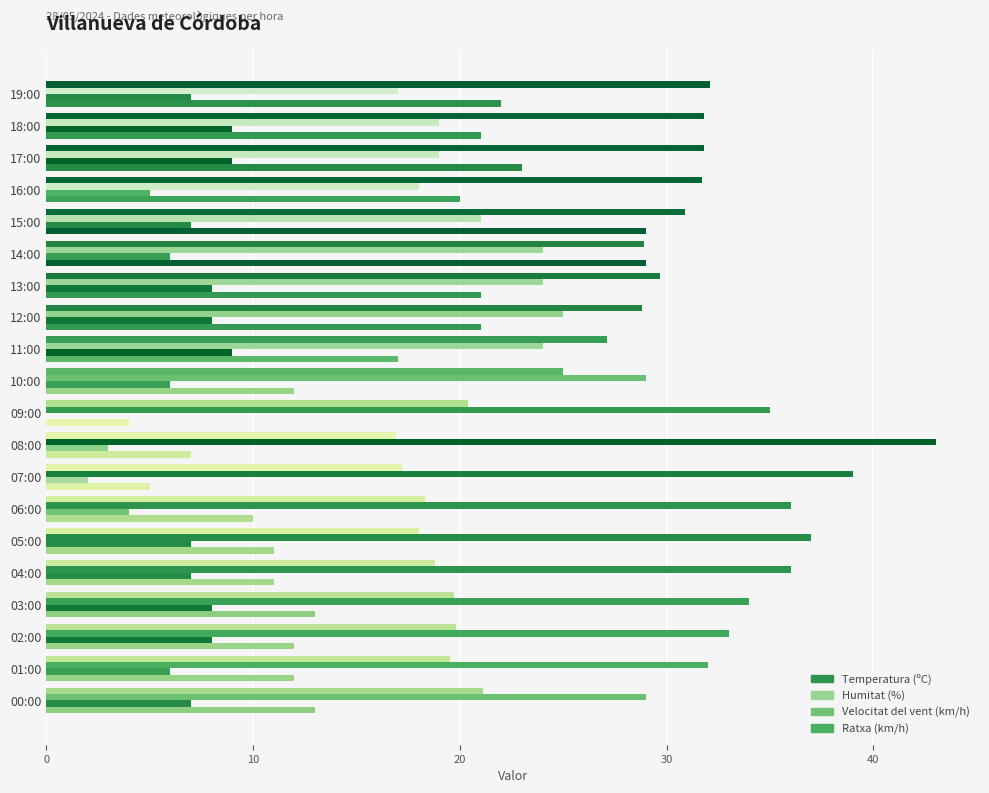

How many distinct data groups are displayed?

4